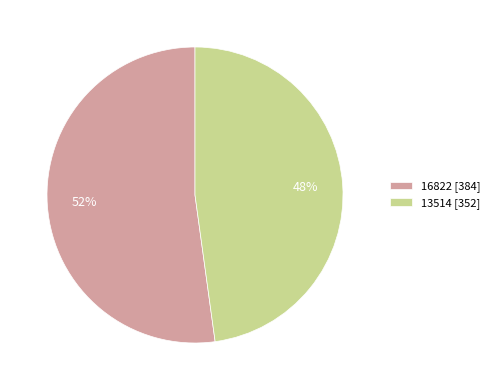

To the nearest percent, what percentage of the pie is 16822?

52%